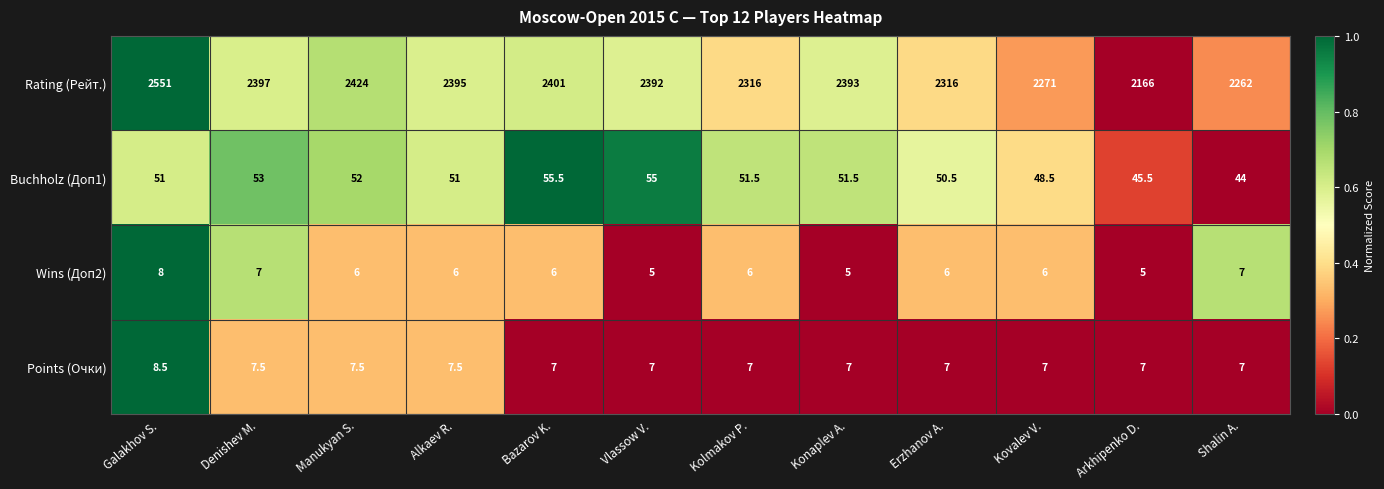

What is the average value of the Rating (Рейт.) series?

2357.0